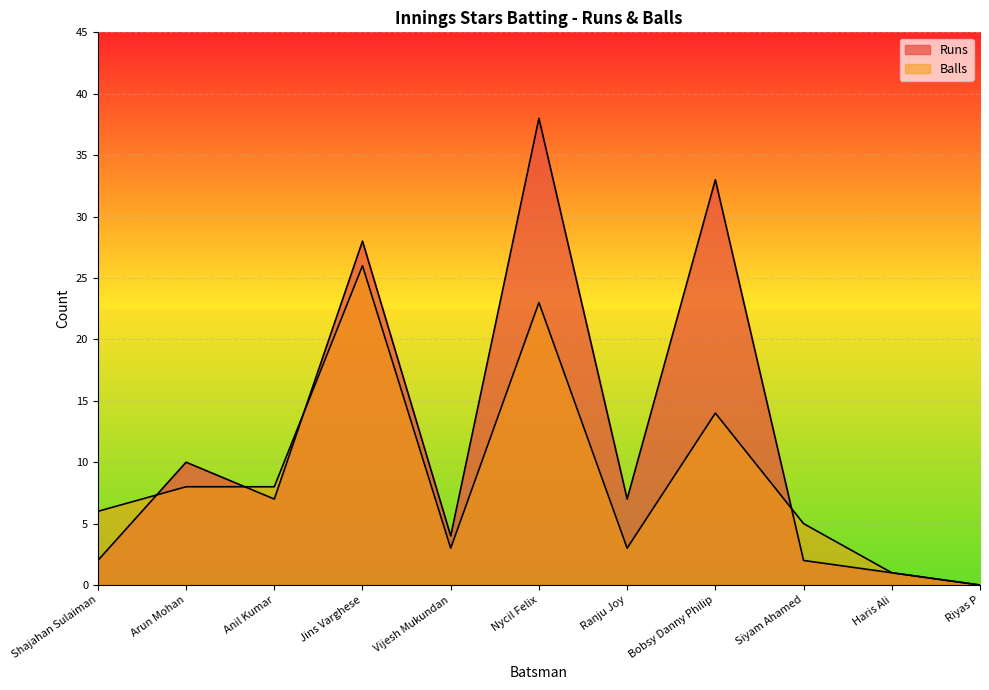

Where do Runs and Balls first cross each other?

Shajahan Sulaiman and Arun Mohan